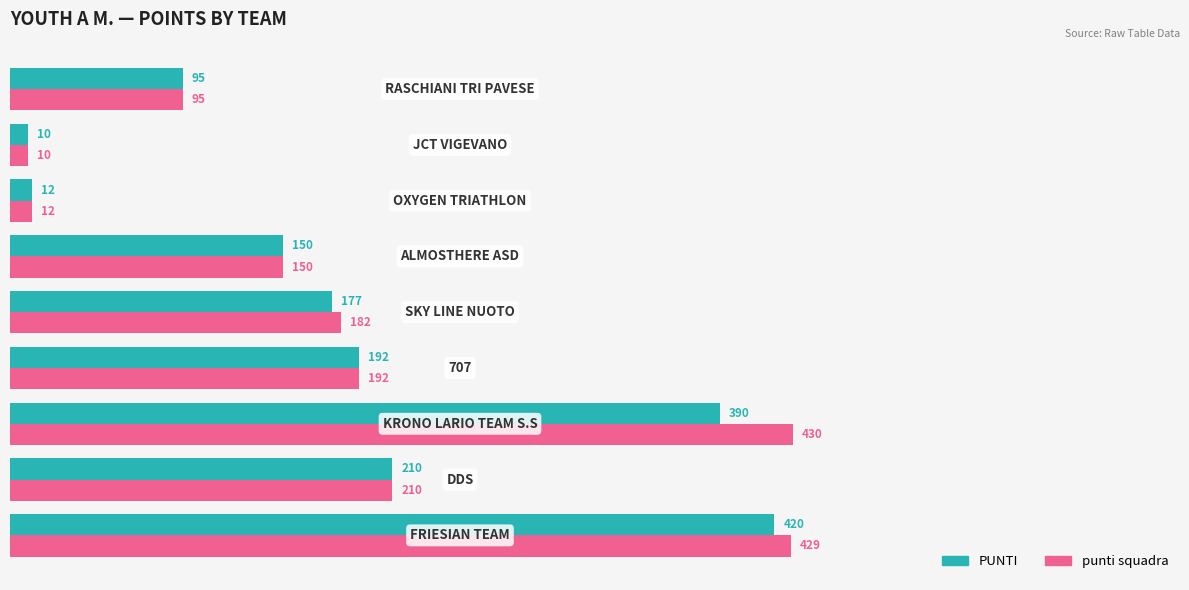

What is the maximum value for PUNTI?

420